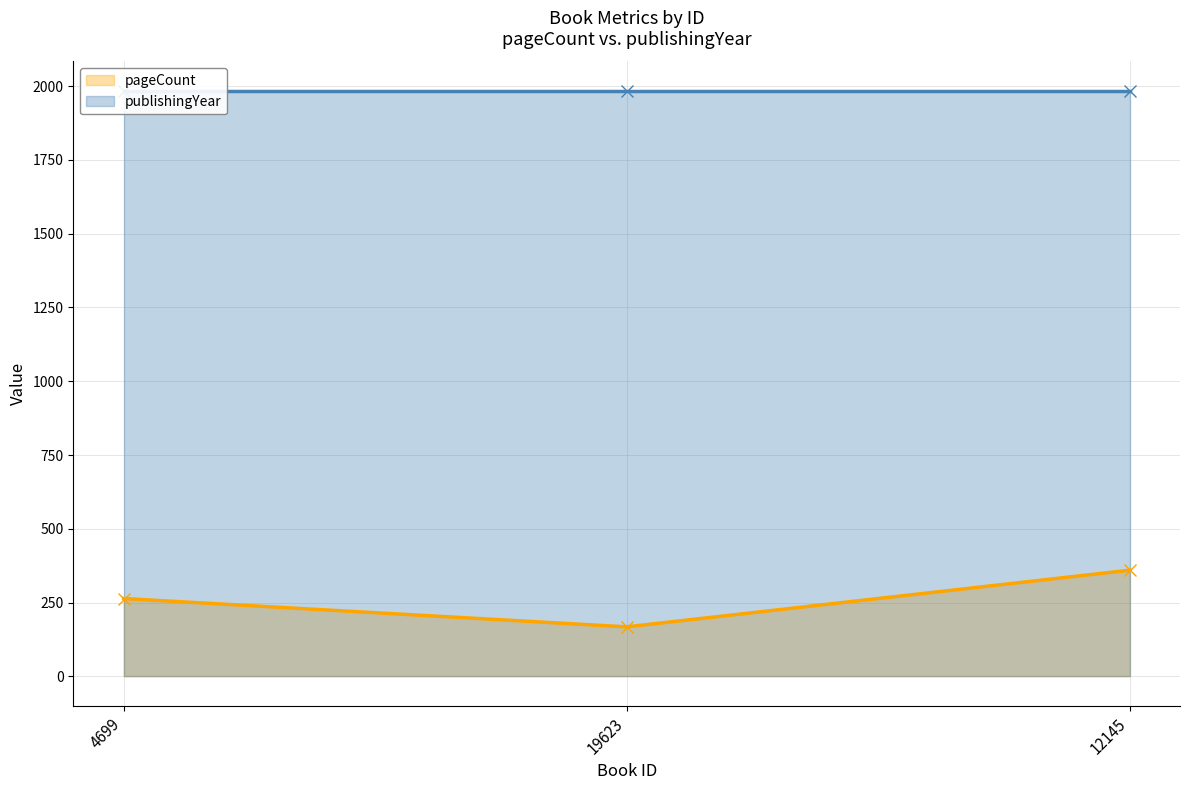

Which series has the largest total across all categories?

publishingYear